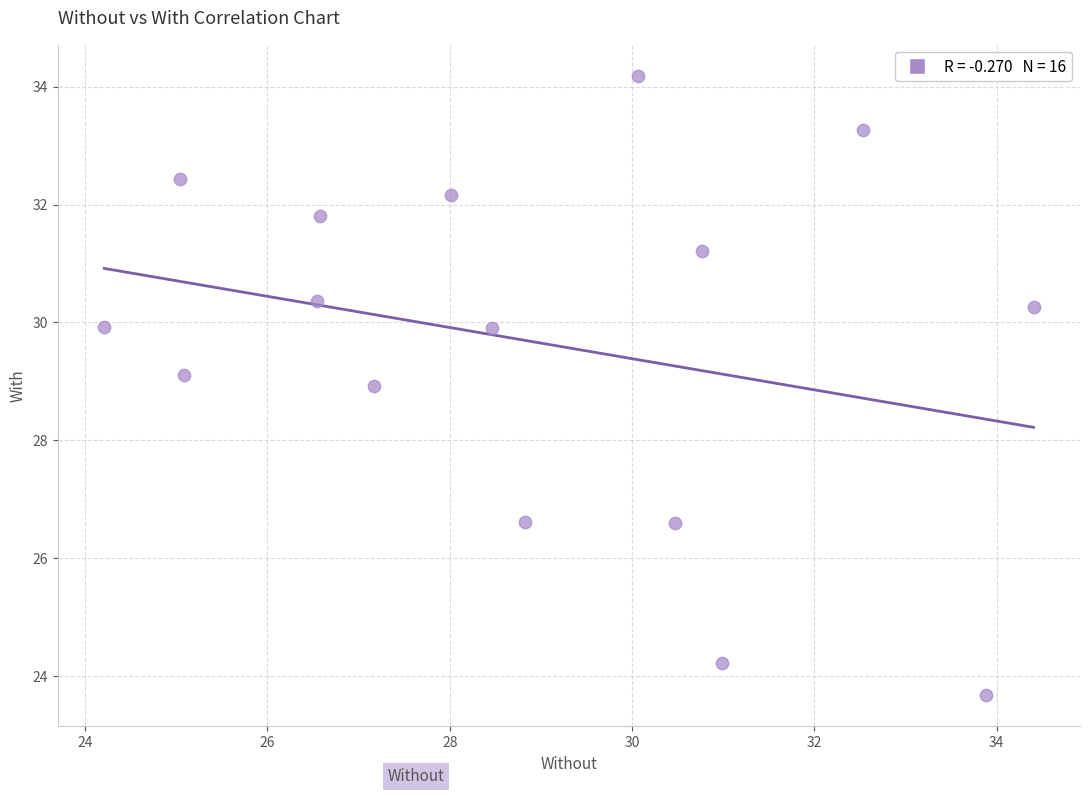

What Y value in the scatter plot is closest to 28?

28.9